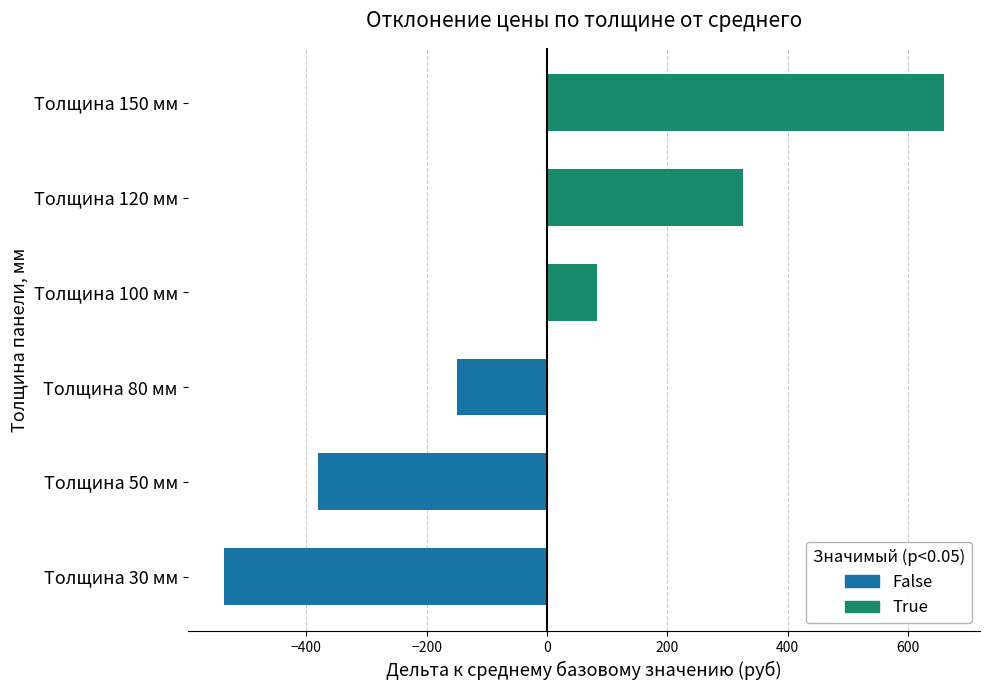

How many values are above zero?

3